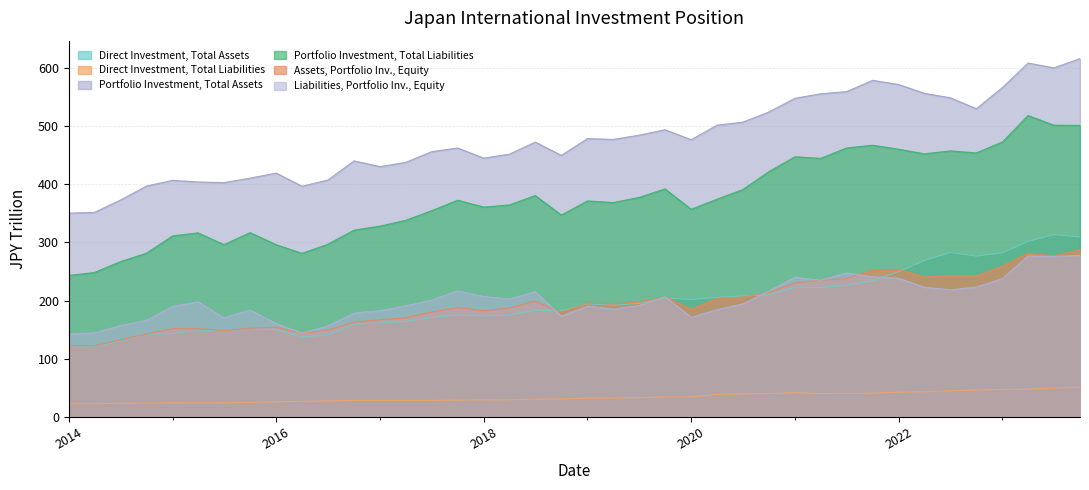

What is the difference between the highest and lowest values at 2016?

393.3